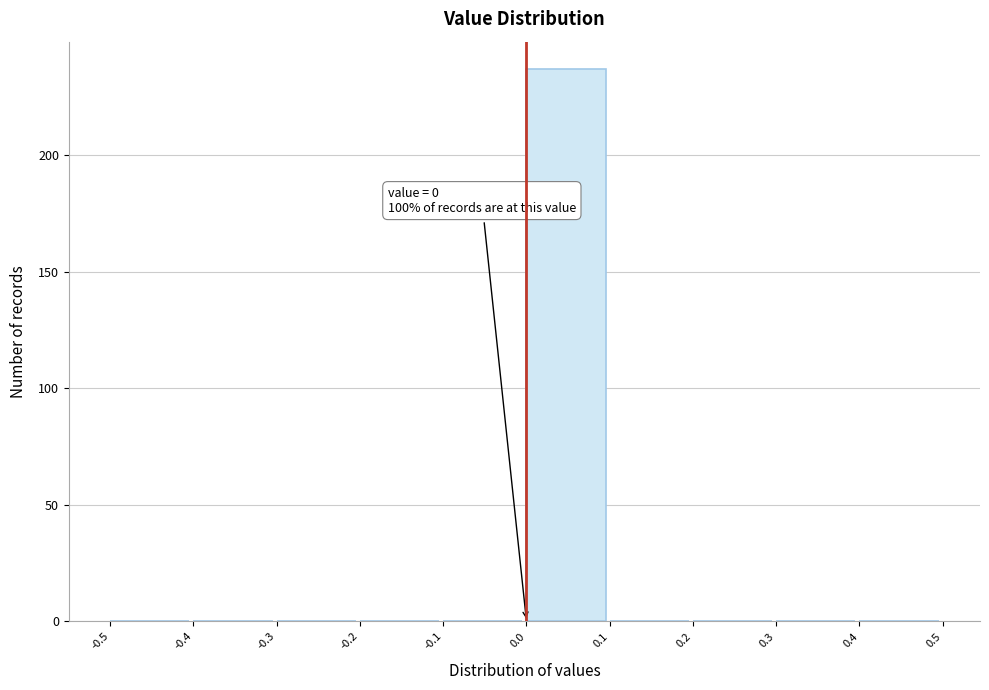

Which range on the x-axis has the tallest bar?

0.0 to 0.1